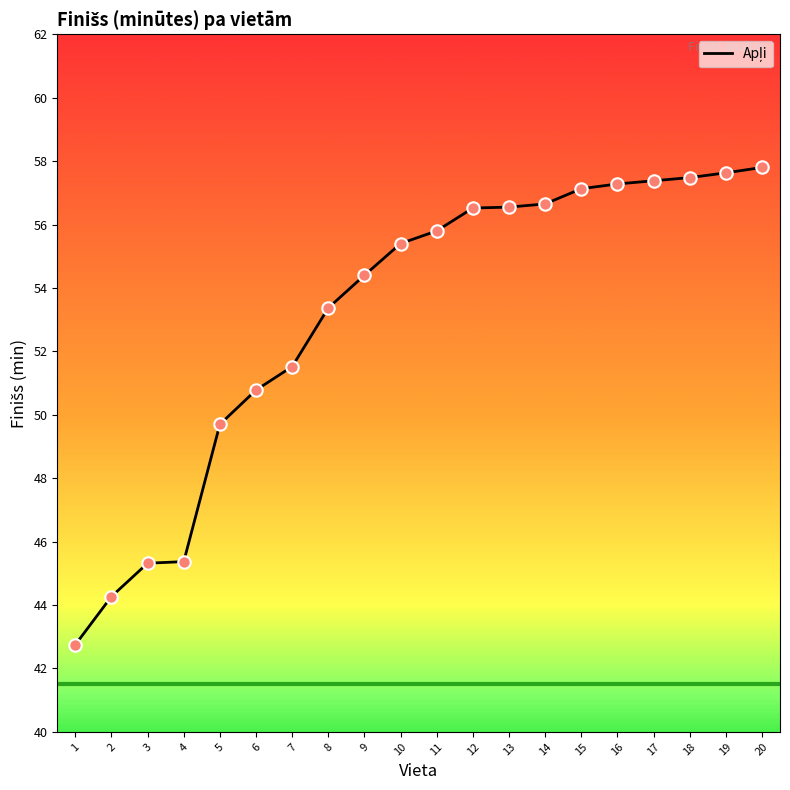

What is the change in value from 5 to 9?

+4.7